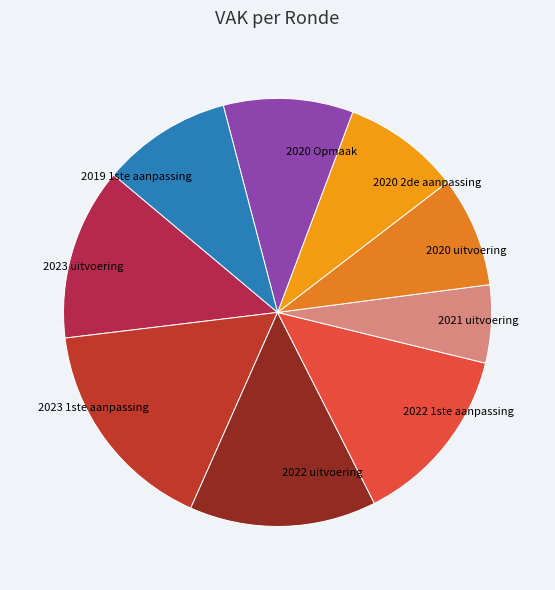

Approximately how many times larger is the value at 2020 Opmaak compared to 2022 uitvoering?

0.7